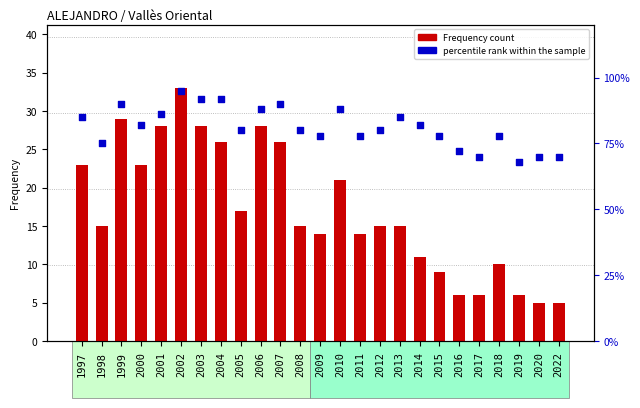

Which series contains the highest Y value?

percentile rank within the sample